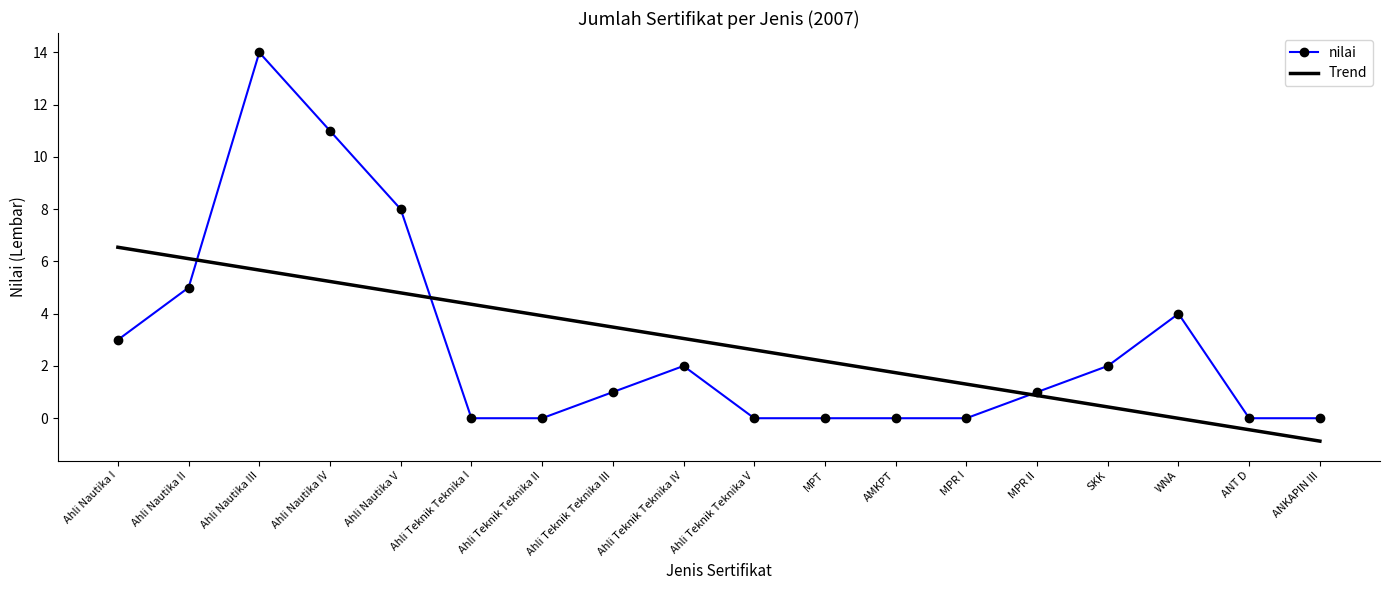

True or false: nilai and Trend cross at least once.

True